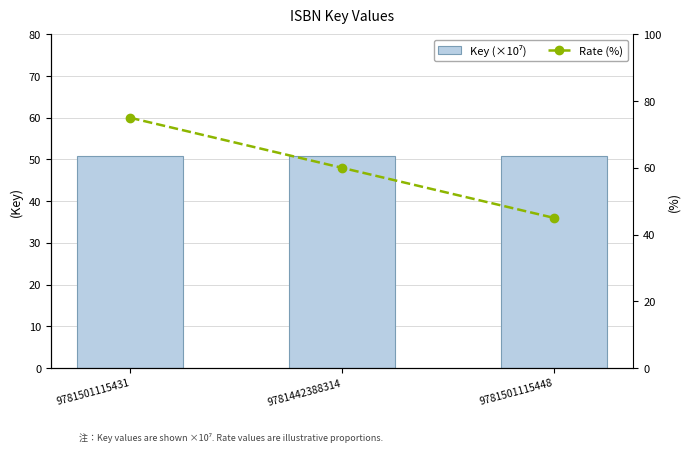

What is the label of the 1st bar from the right?

9781501115448